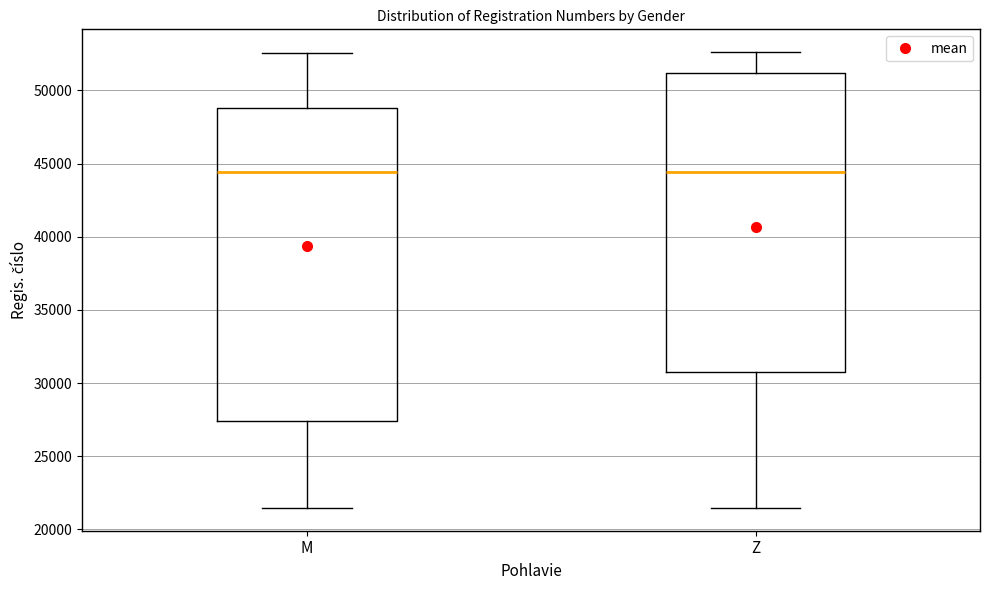

Reading left to right, transcribe this box plot: for each box, give where its median line is, the range the box spans, and where its two whiskers end, as read against the y-axis. The values are not printed on the chart, so give them approximately, as read against the axis.

M: median 44500, box 27500 to 49000, whiskers 21500 to 52500
Z: median 44500, box 31000 to 51000, whiskers 21500 to 52500